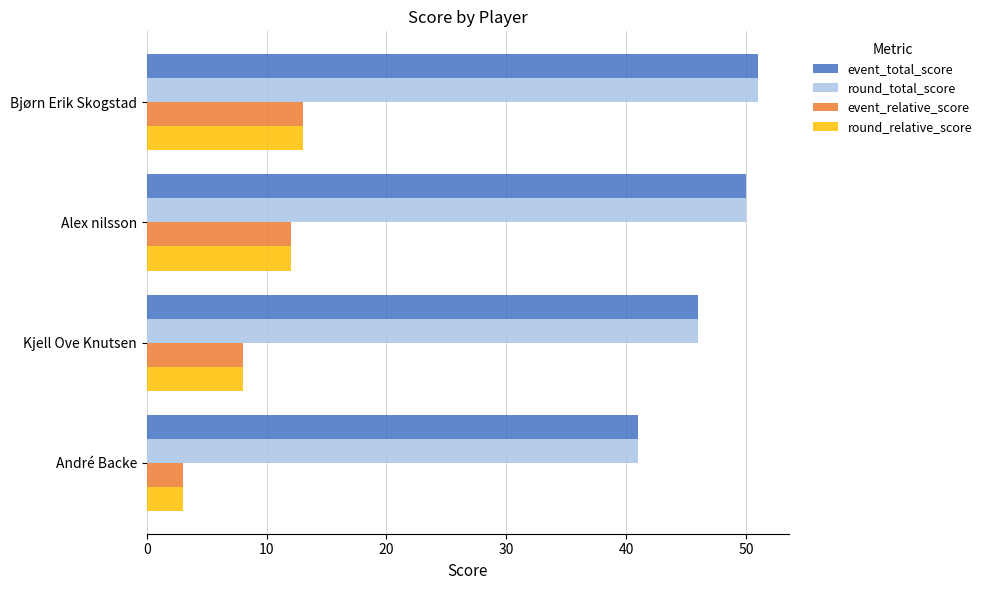

What is the sum of all round_relative_score values?

36